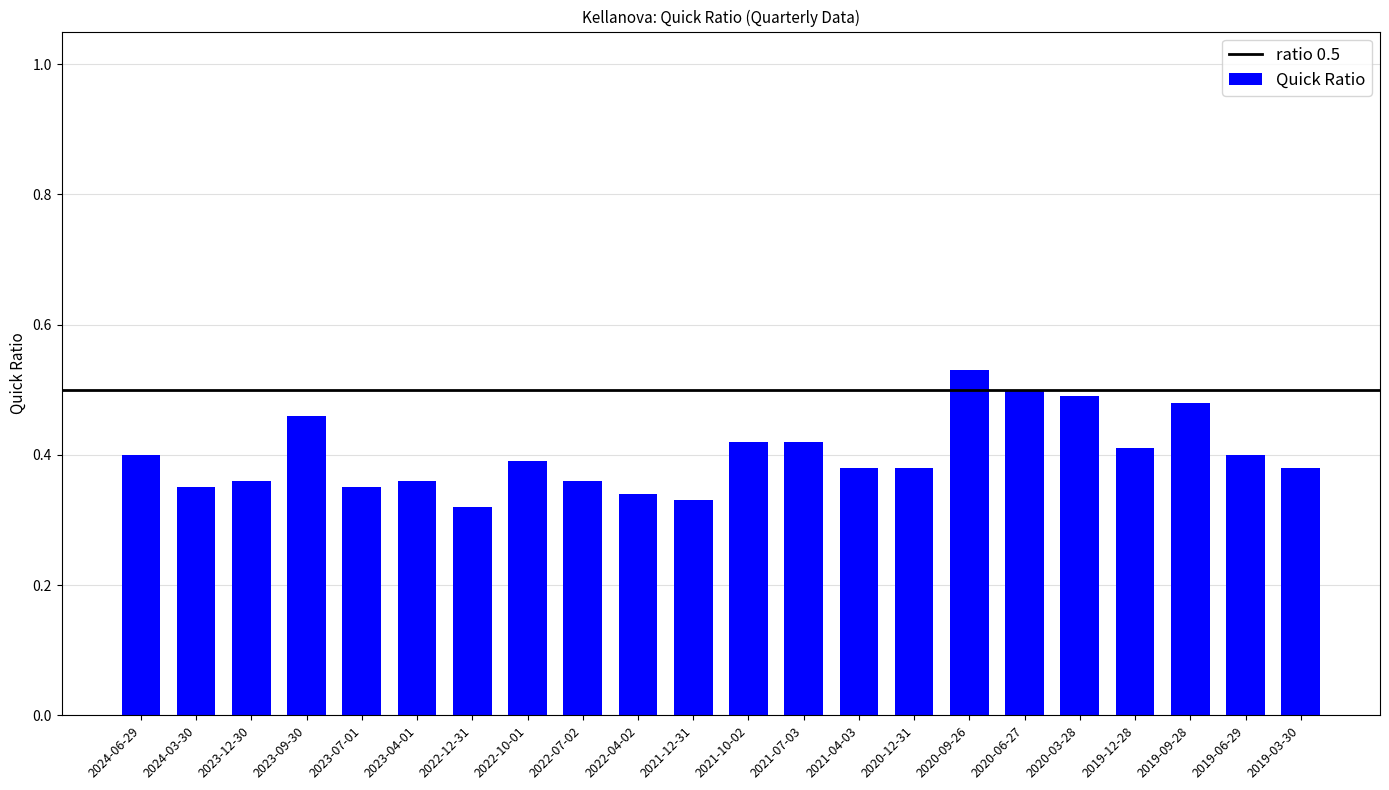

What is the sum of all values?

8.8